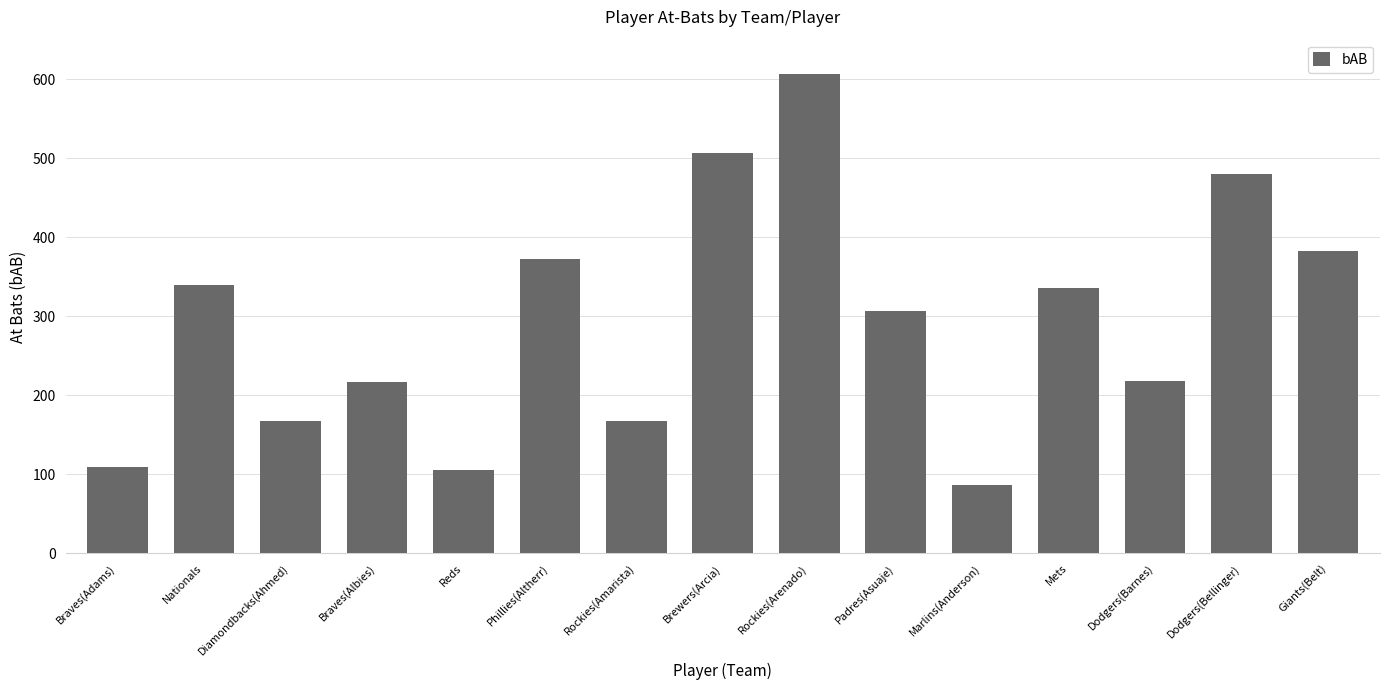

Which category has the lowest value across all series?

Marlins(Anderson)